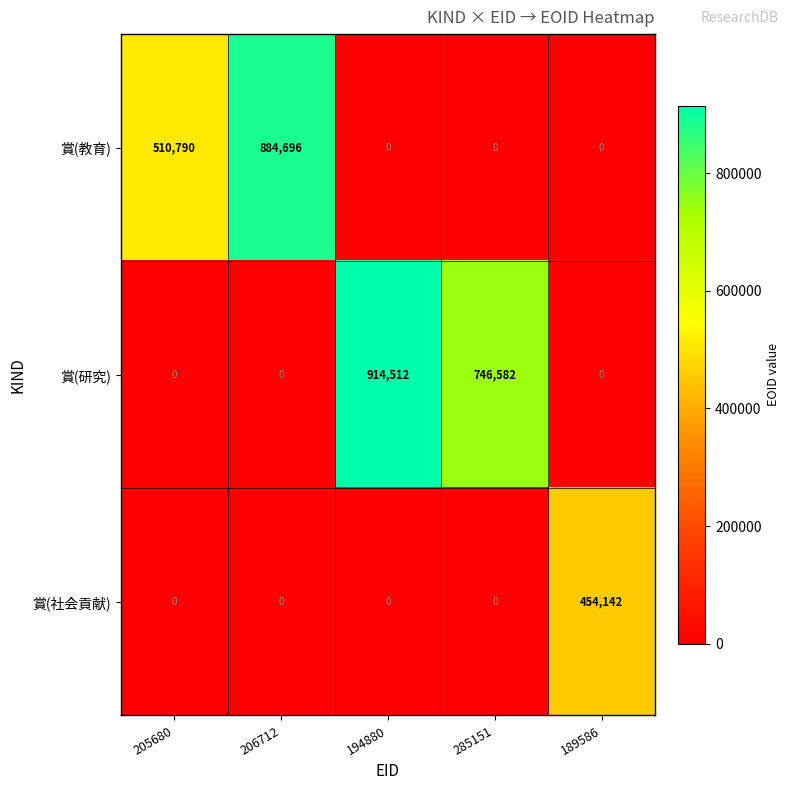

The 賞(社会貢献) series shows 0 at 206712. True or false?

True